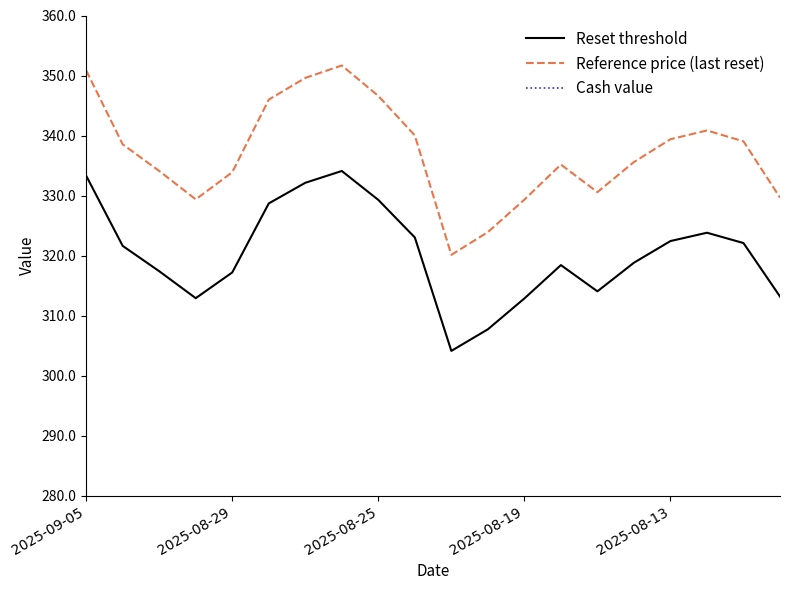

True or false: Reset threshold and Cash value cross at least once.

False